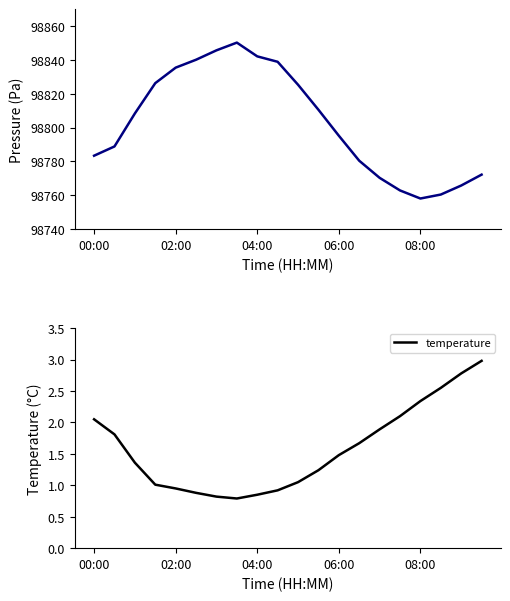

True or false: temperature and pressure intersect in this chart.

False